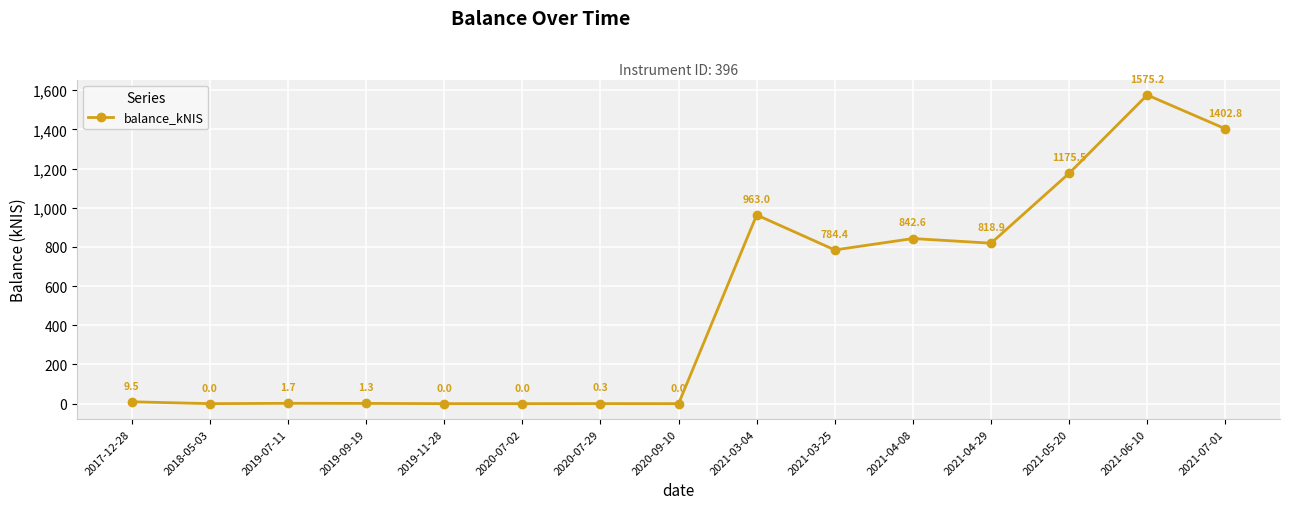

Reading right to left, extract all data points from this chart.

1402.8	1575.2	1175.5	818.9	842.6	784.4	963.0	0.0	0.3	0.0	0.0	1.3	1.7	0.0	9.5